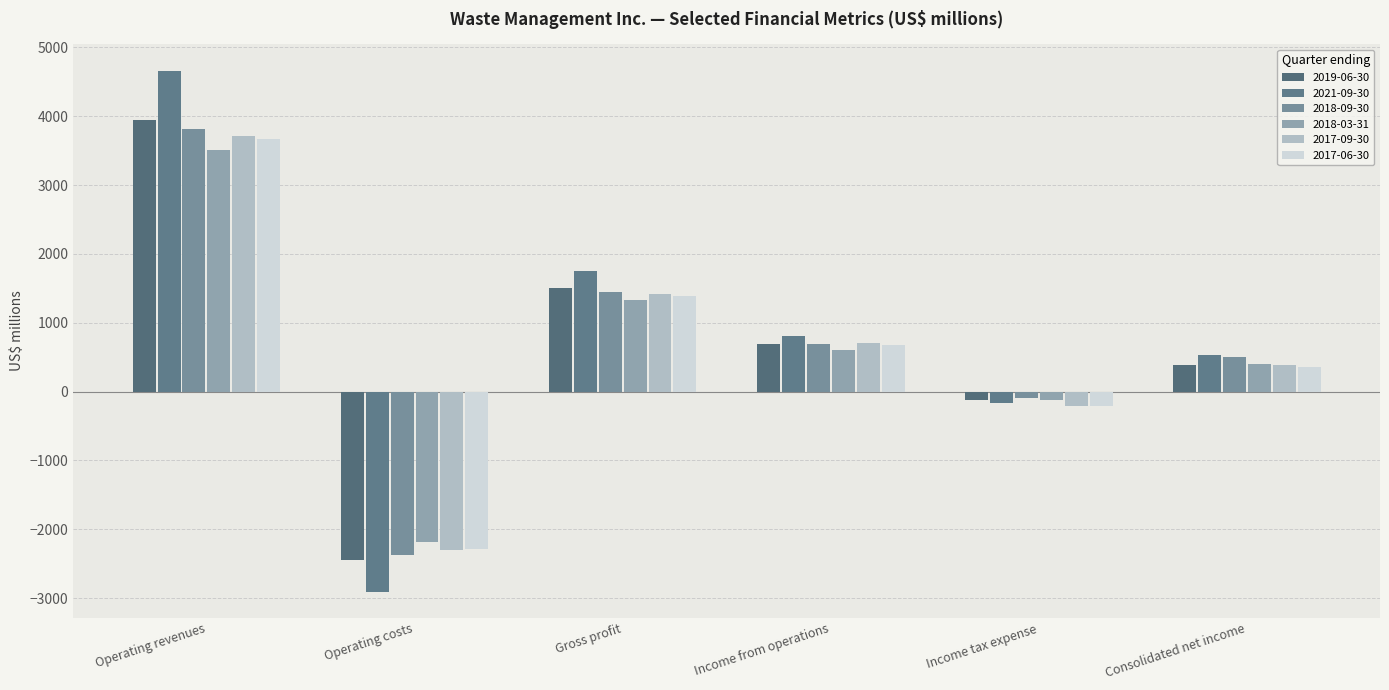

What is the sum of the 2017-06-30 values at Income tax expense and Operating costs?

-2499